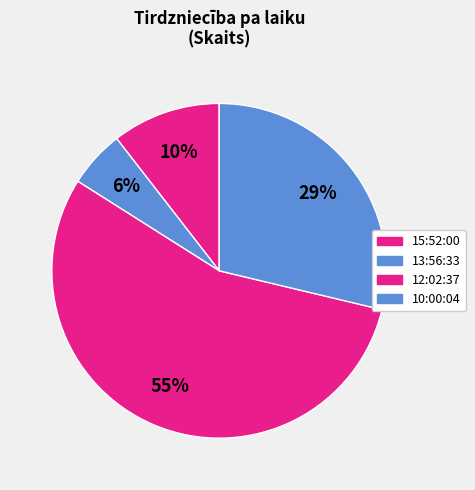

Is there any slice that represents more than half of the pie?

Yes